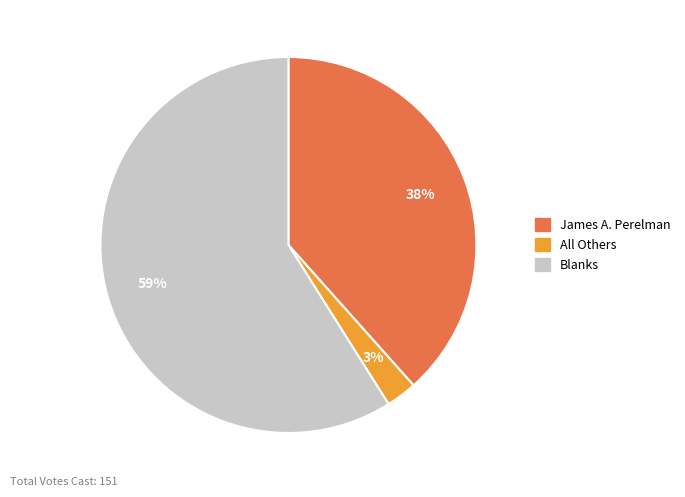

Which slice is the largest?

Blanks